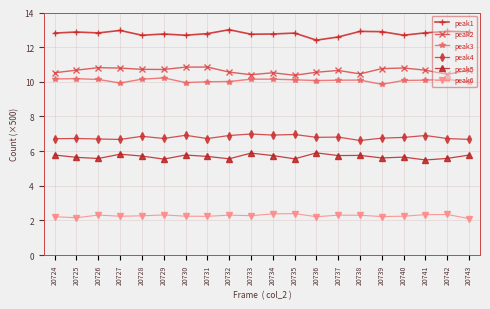

What is the difference between the highest and lowest values at 20736?

10.2